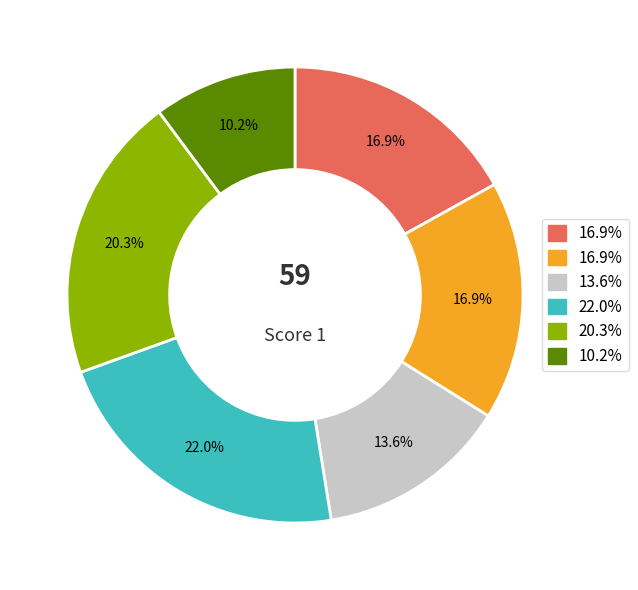

Is there any slice that represents more than half of the pie?

No